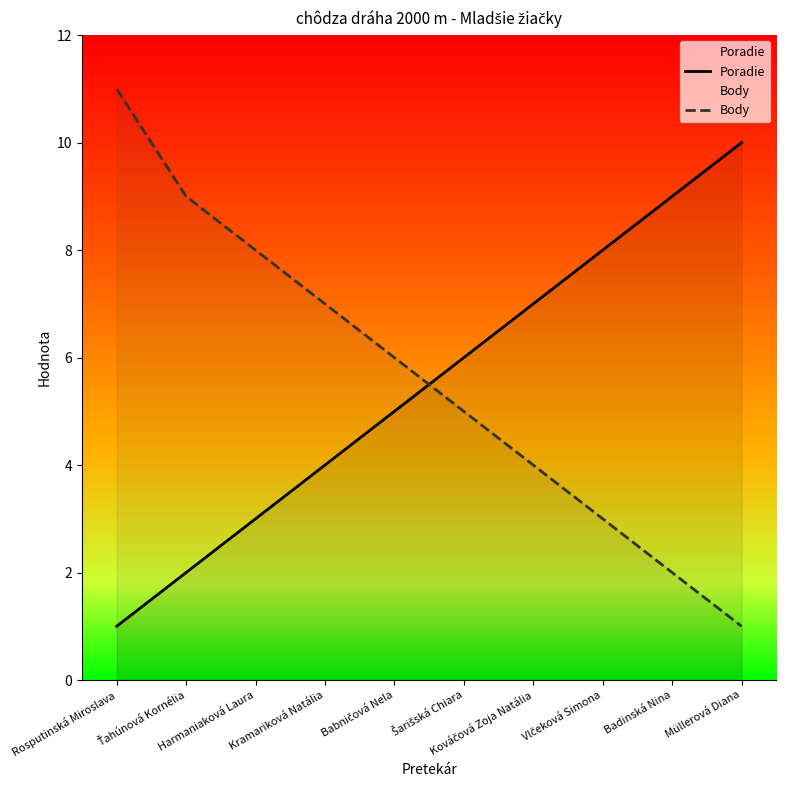

What is the label of the 10th point from the left?

Müllerová Diana